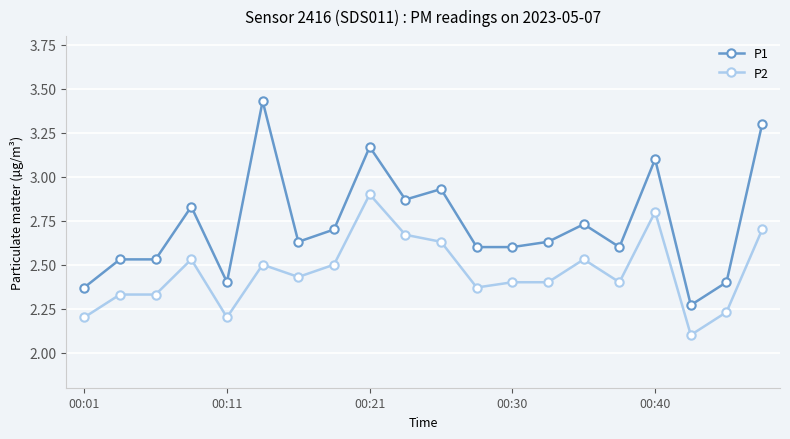

What is the difference between the second highest and second lowest values in the P1 series?

0.9